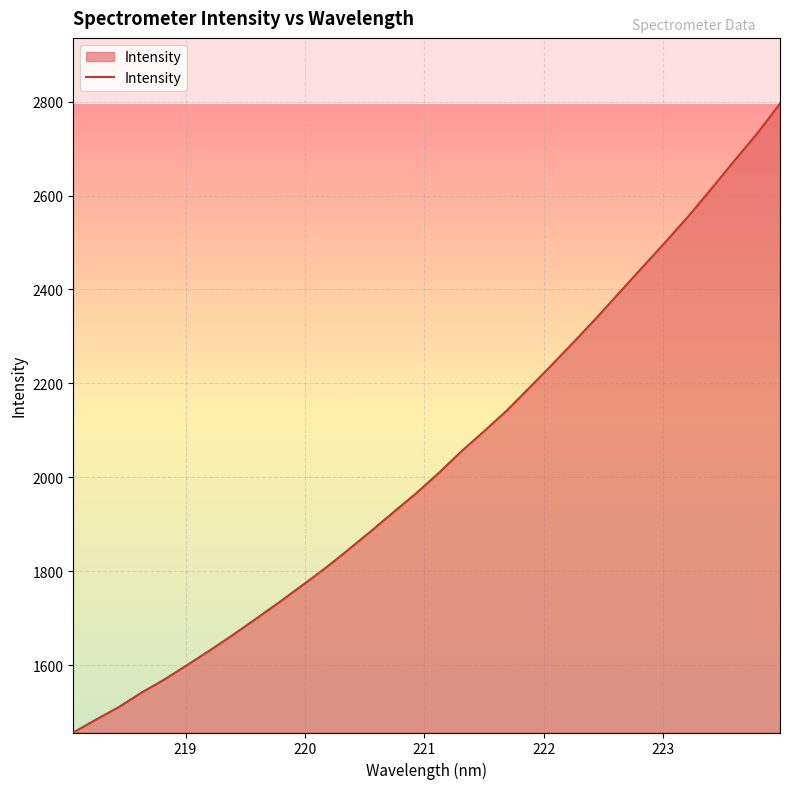

What is the difference between the maximum and minimum values?

1338.7